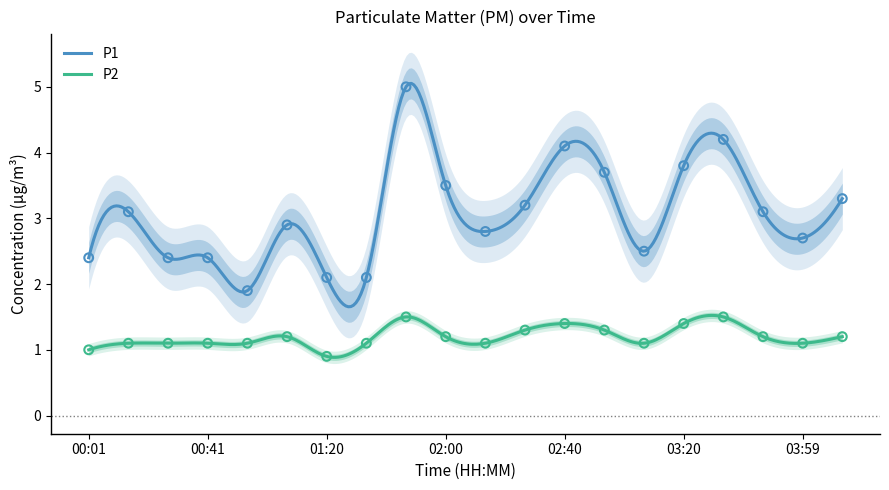

Is the value of P1 at 01:20 greater than the value of P2 at 00:27?

Yes